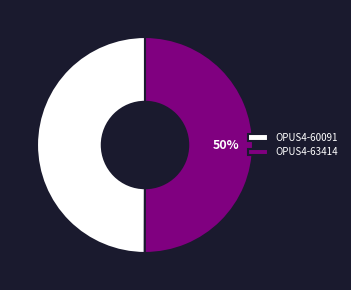

How many slices are in this pie chart?

2